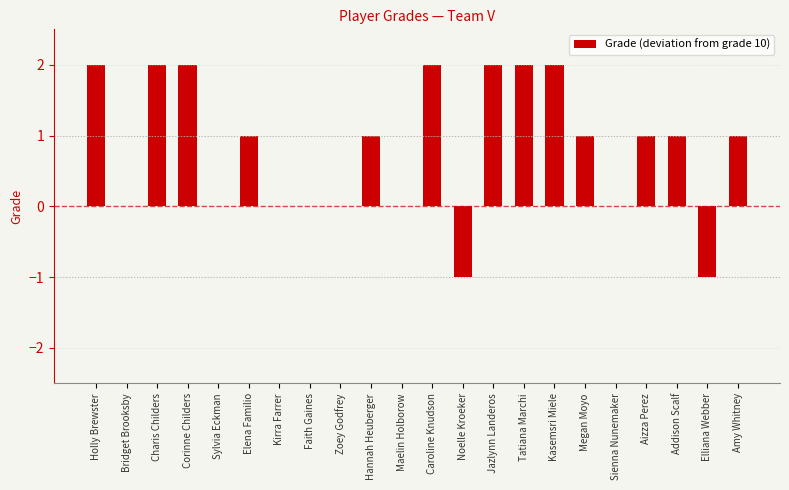

Which has a higher value, Hannah Heuberger or Holly Brewster?

Holly Brewster